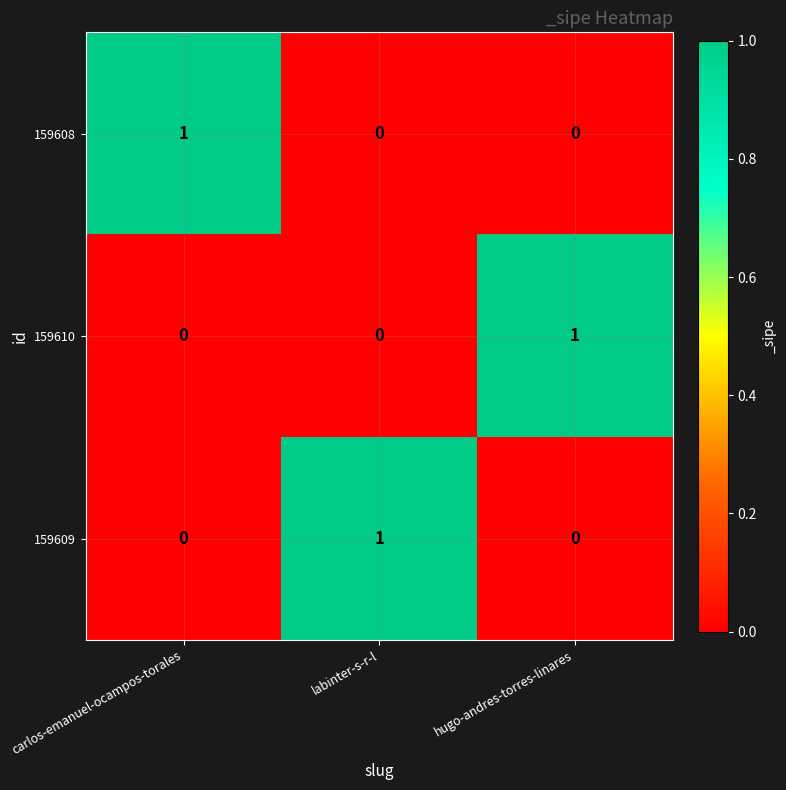

At how many categories does at least one series exceed 0?

3